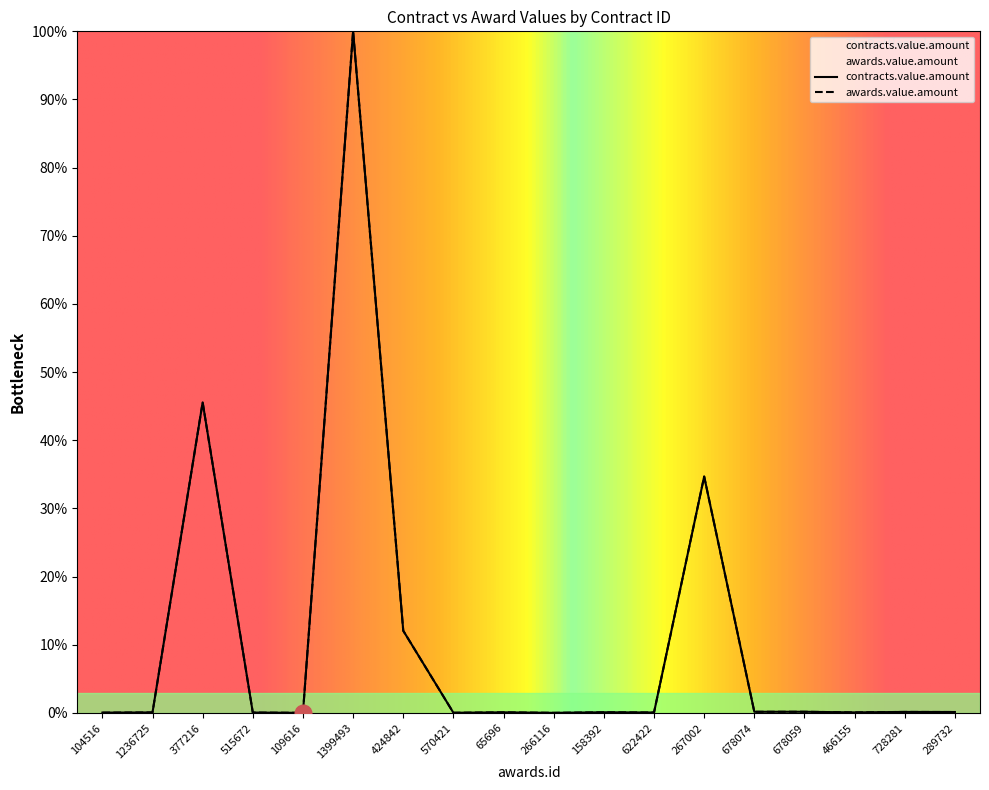

What is the label of the 12th point from the left?

622422